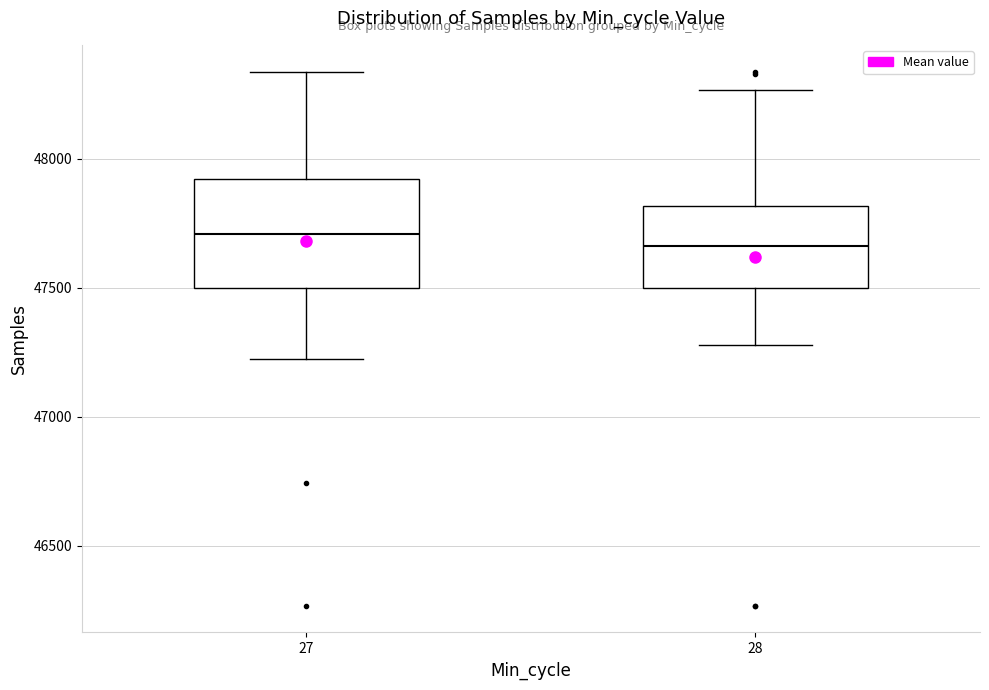

Where does the upper whisker of the box at x = 27 end on the y-axis? The values are not printed on the chart, so give them approximately, as read against the axis.

48350